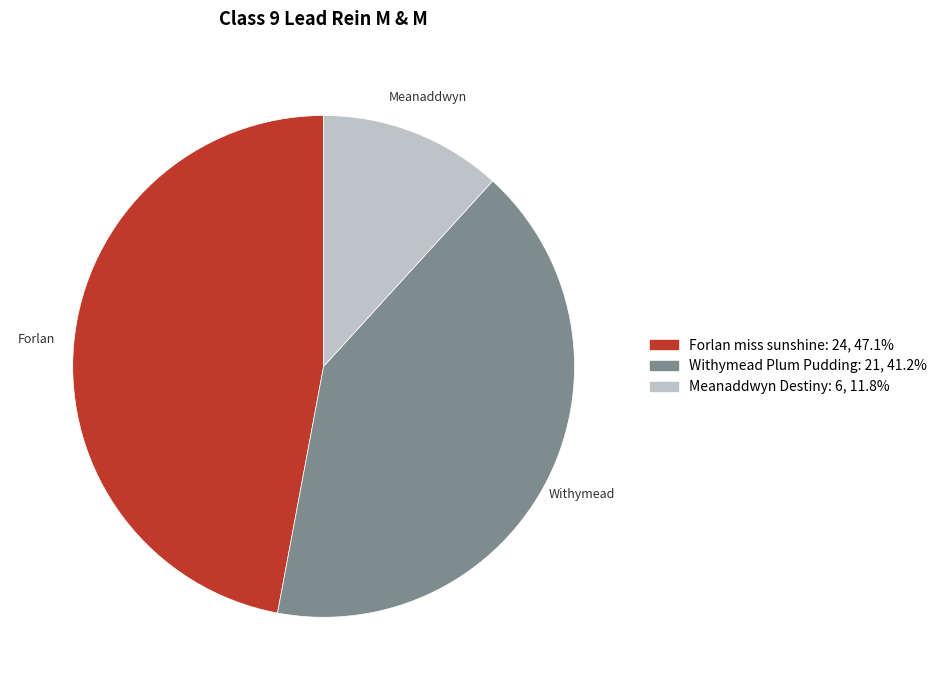

True or false: Withymead Plum Pudding accounts for 30% of the total.

False